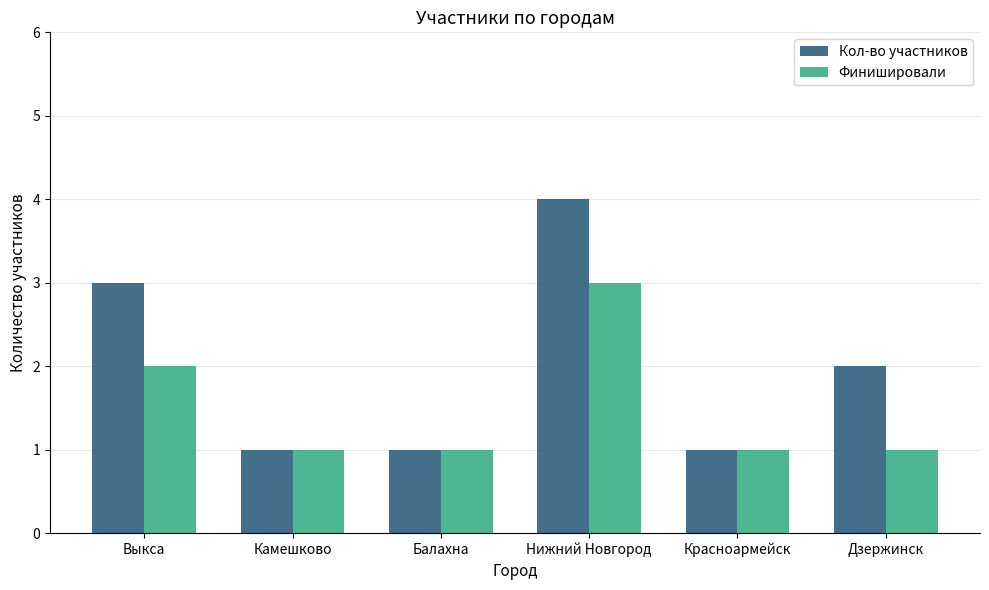

What are all the series names shown in the legend?

Кол-во участников, Финишировали